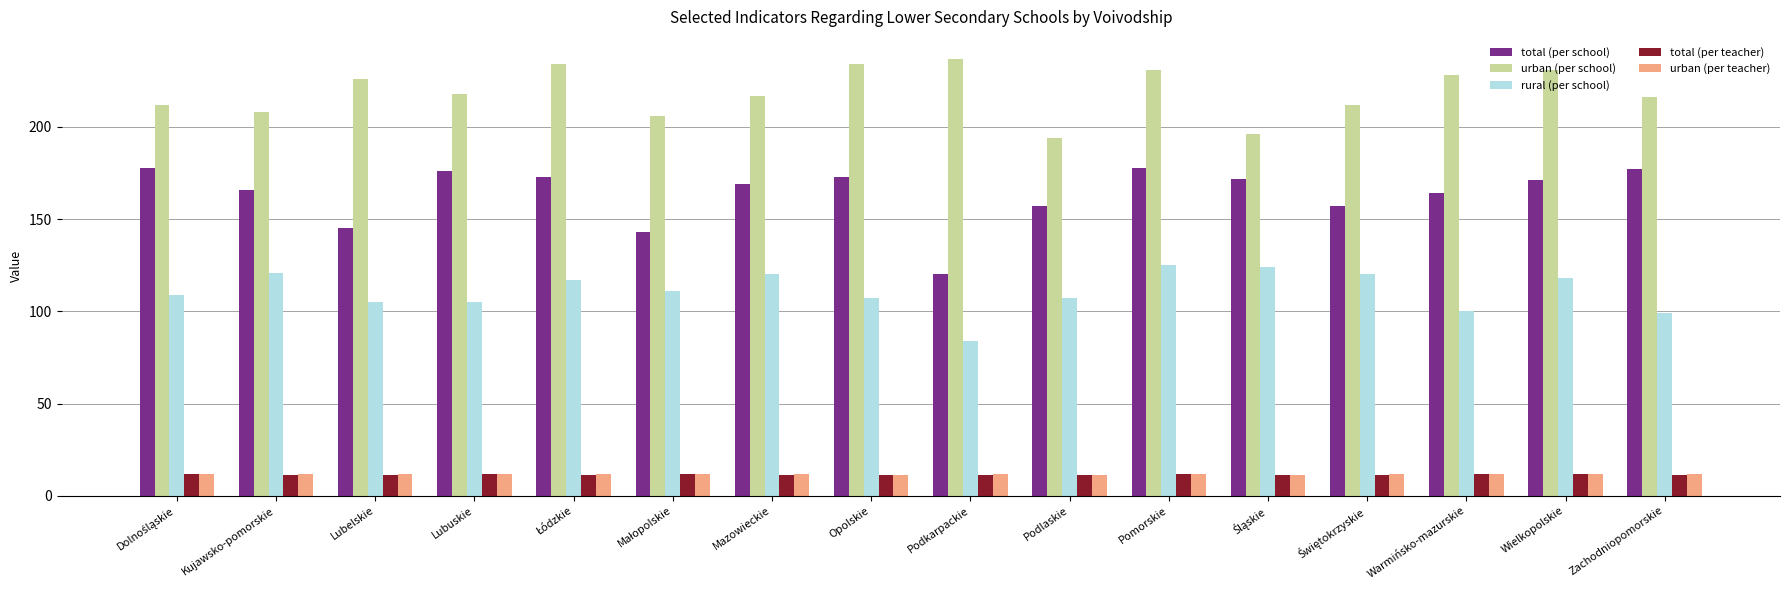

Is it true that urban (per school) equals 237 at Podkarpackie?

True